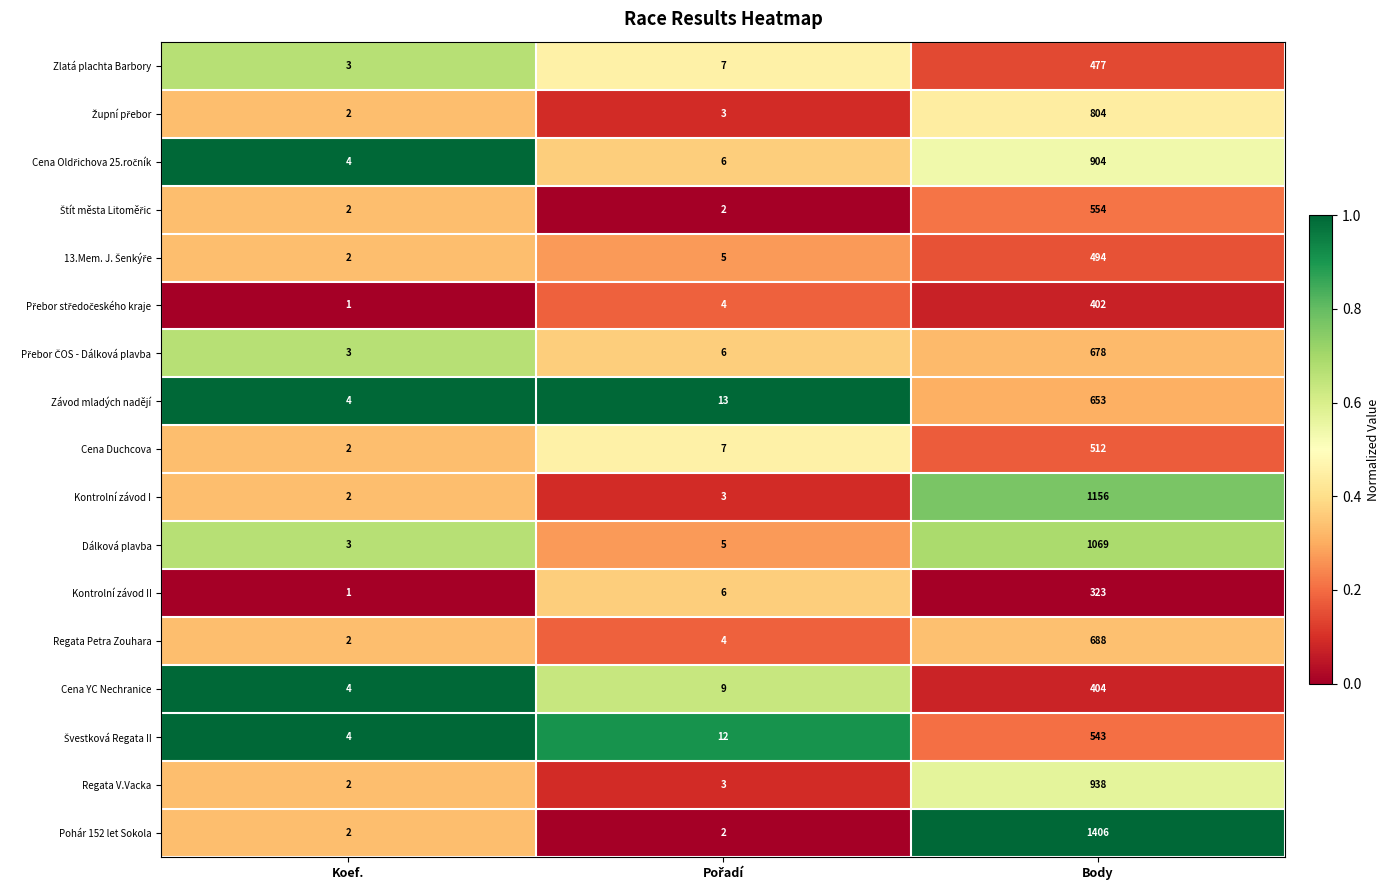

The value of Závod mladých nadějí at Koef. is 4. True or false?

True